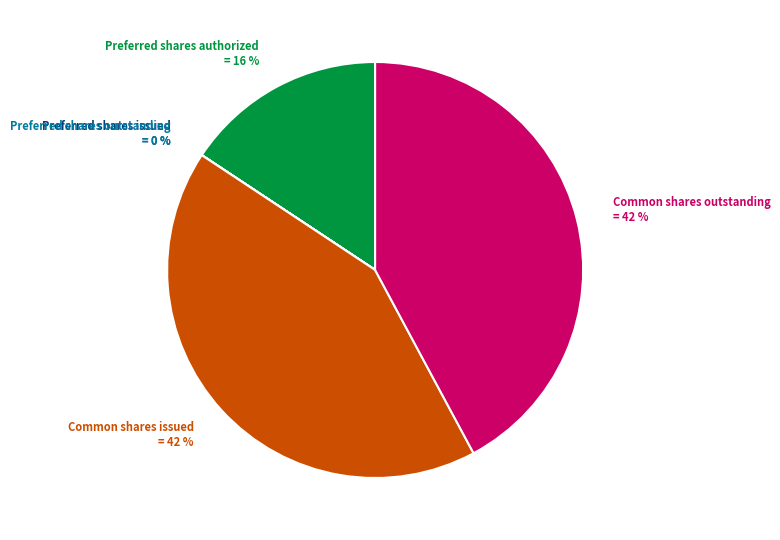

Is there a majority slice in this chart?

No